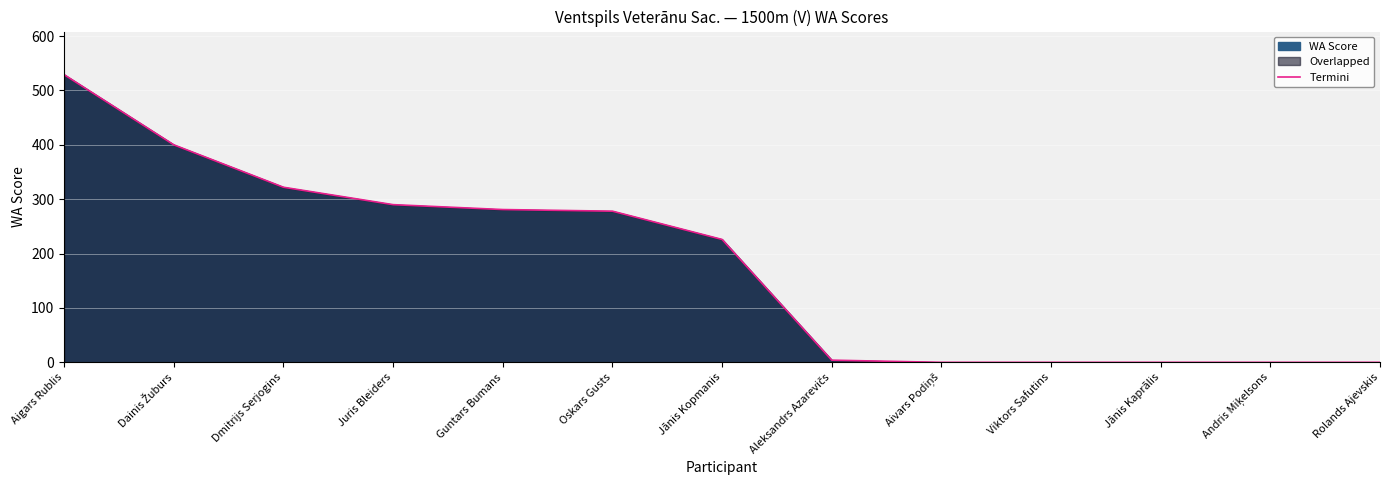

Rank the categories by value from lowest to highest.

Aivars Podiņš, Viktors Safutins, Jānis Kaprālis, Andris Miķelsons, Rolands Ajevskis, Aleksandrs Azarevičs, Jānis Kopmanis, Oskars Gusts, Guntars Bumans, Juris Bleiders, Dmitrijs Serjogins, Dainis Žuburs, Aigars Rublis